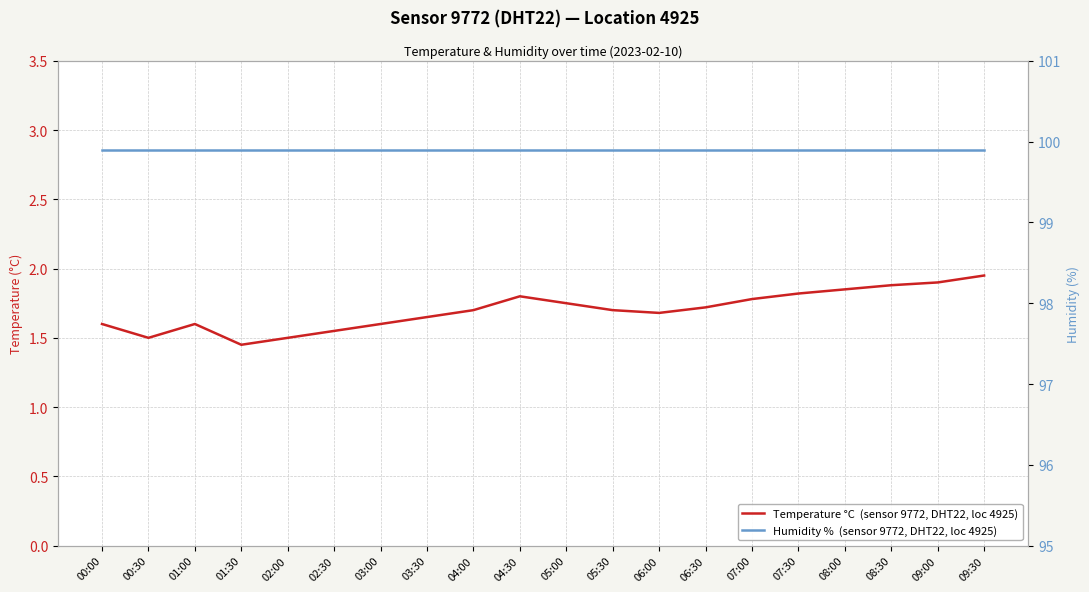

Count the number of categories in the chart.

20